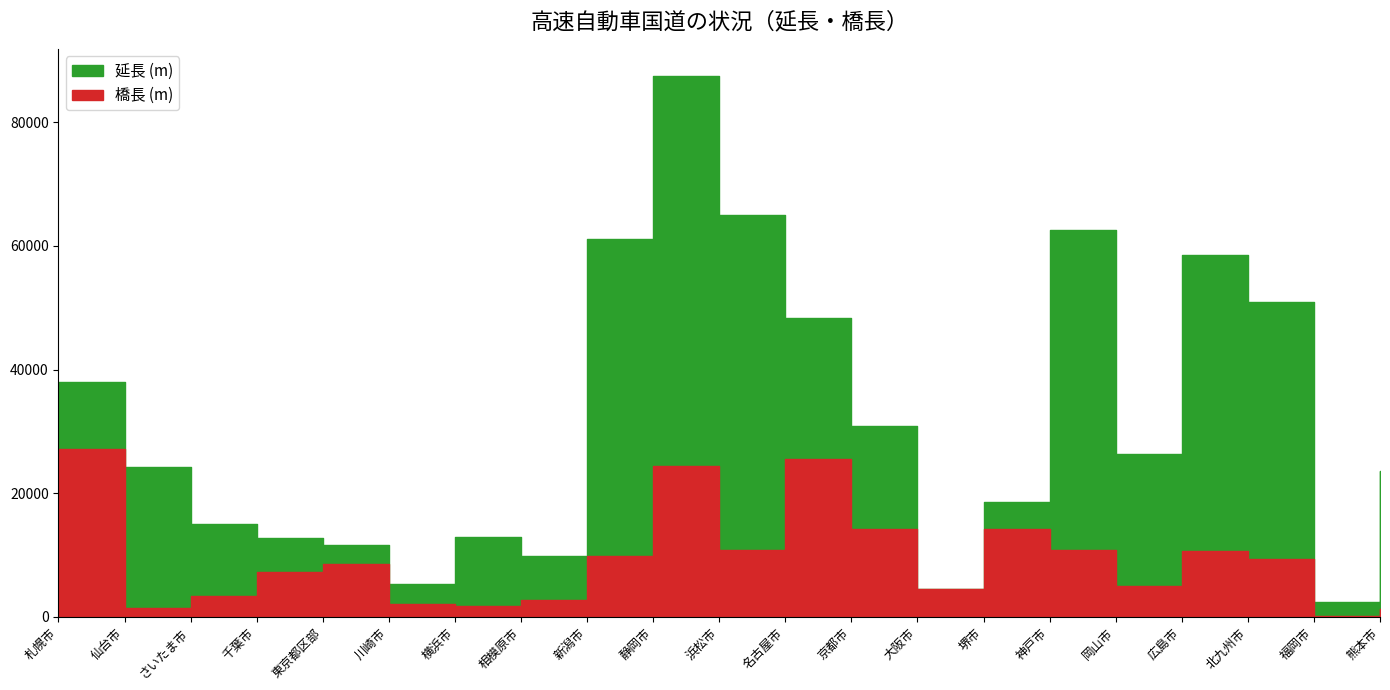

Where is 橋長 (m) nearest to the value 13688?

京都市